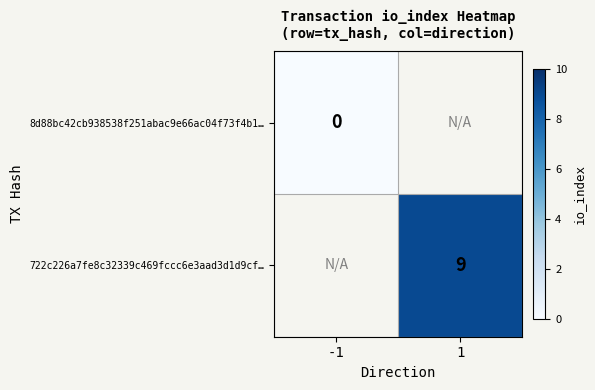

True or false: 722c226a7fe8c32339c469fccc6e3aad3d1d9cf… has a value of 9 at 1.

True